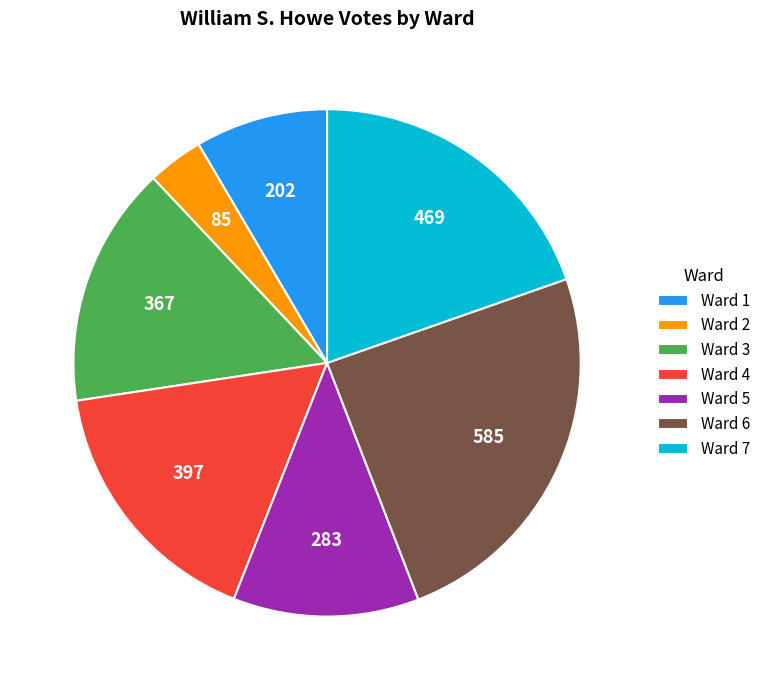

Which has a higher value, Ward 3 or Ward 6?

Ward 6